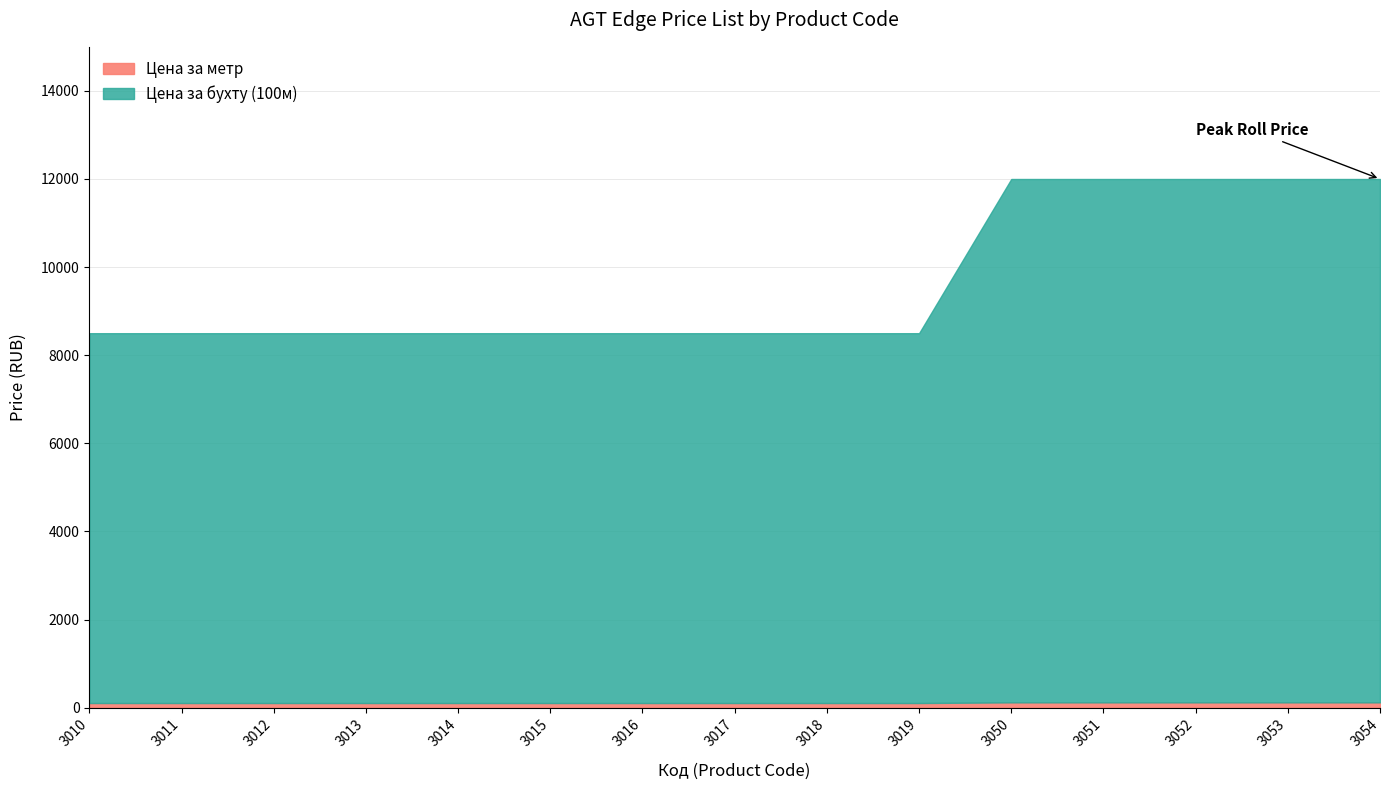

True or false: Цена за метр and Цена за бухту (100м) intersect in this chart.

False